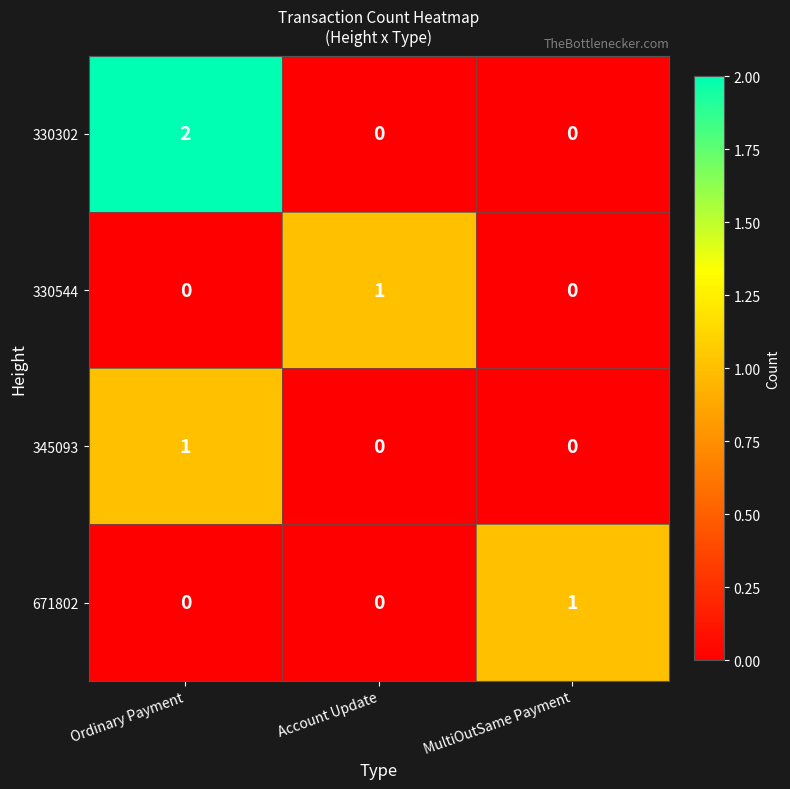

Reading right to left, extract all data points from this chart.

330302: MultiOutSame Payment=0	Account Update=0	Ordinary Payment=2
330544: MultiOutSame Payment=0	Account Update=1	Ordinary Payment=0
345093: MultiOutSame Payment=0	Account Update=0	Ordinary Payment=1
671802: MultiOutSame Payment=1	Account Update=0	Ordinary Payment=0